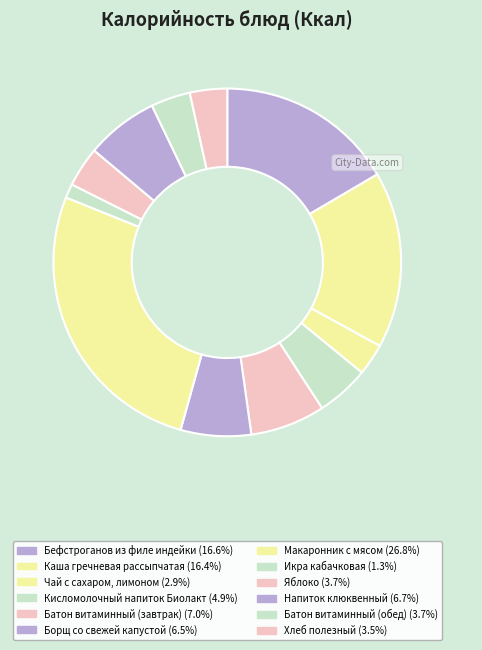

What is the smallest slice in the pie chart?

Икра кабачковая